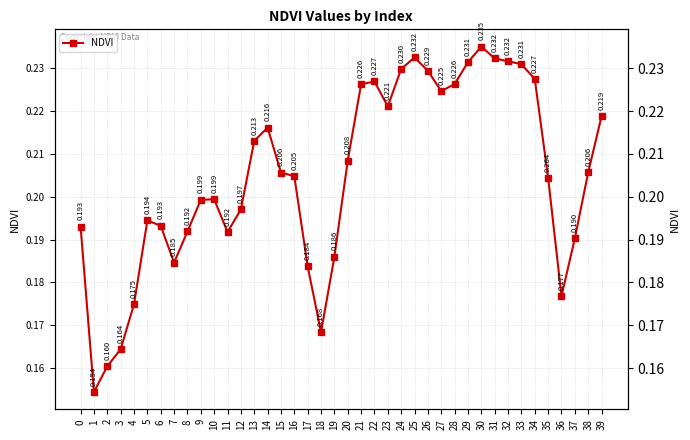

Count the values in the range 0 to 1.

40